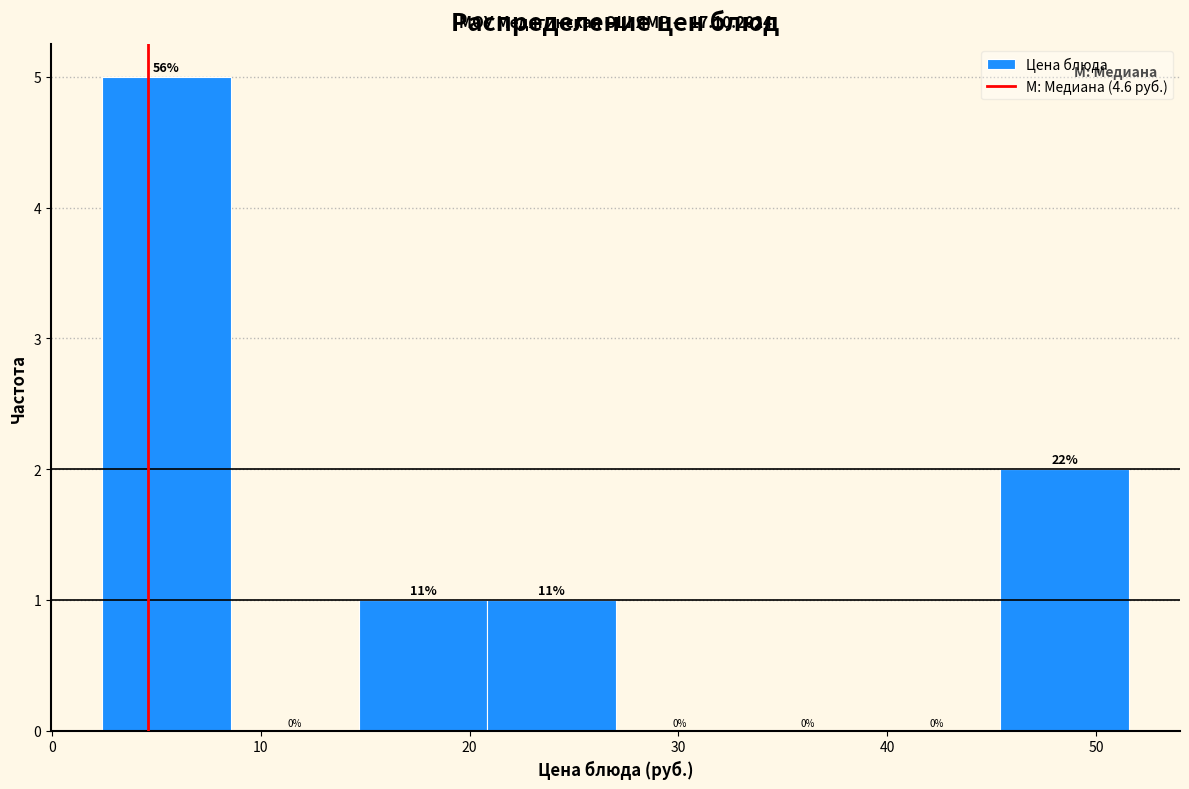

Which range on the x-axis has the tallest bar?

2 to 9